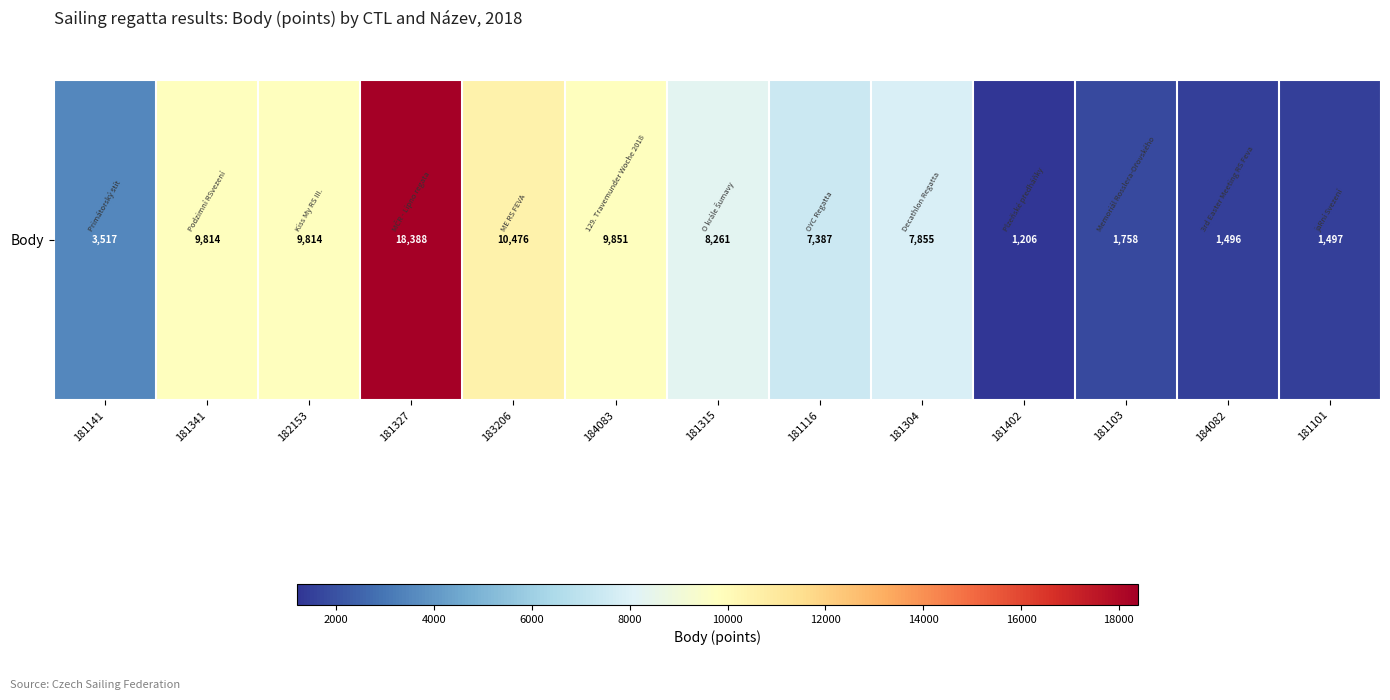

What is the average value?

7025